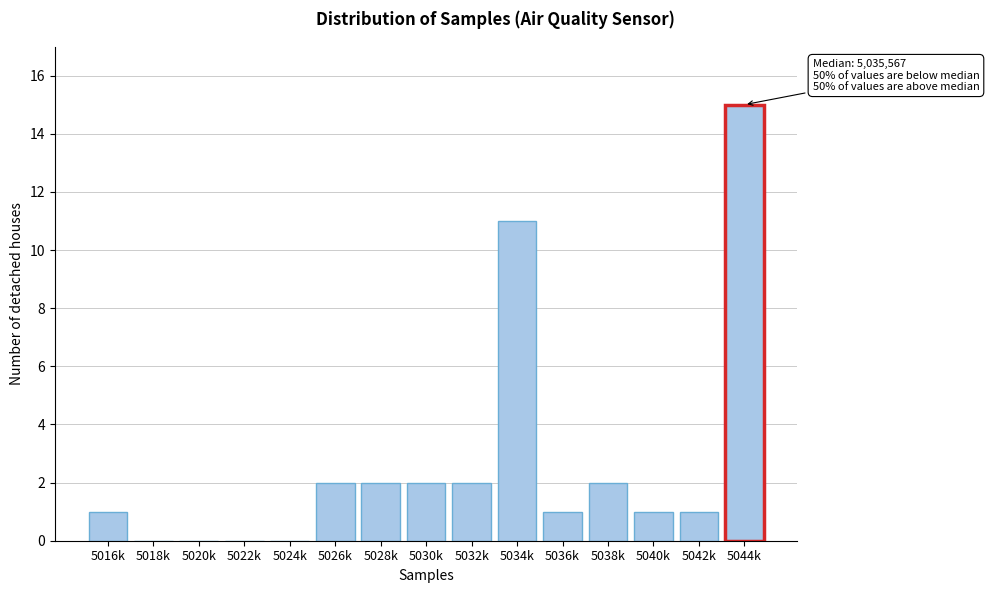

Reading right to left, list all the values displayed in this chart.

5044k=15	5042k=1	5040k=1	5038k=2	5036k=1	5034k=11	5032k=2	5030k=2	5028k=2	5026k=2	5024k=0	5022k=0	5020k=0	5018k=0	5016k=1